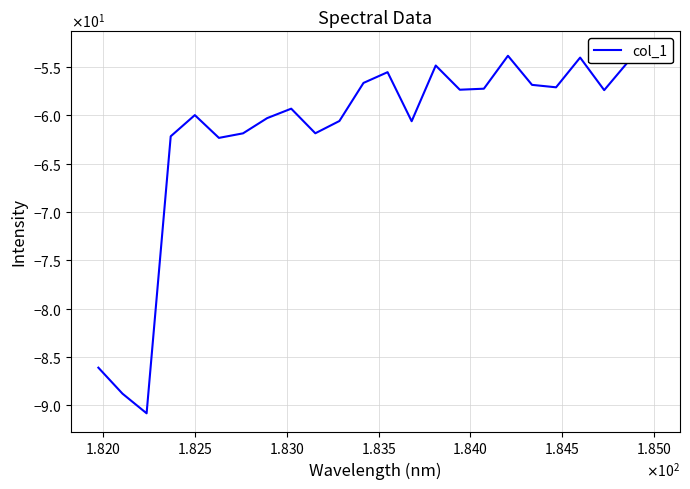

The chart shows a value of -16.0 at 23. True or false?

False